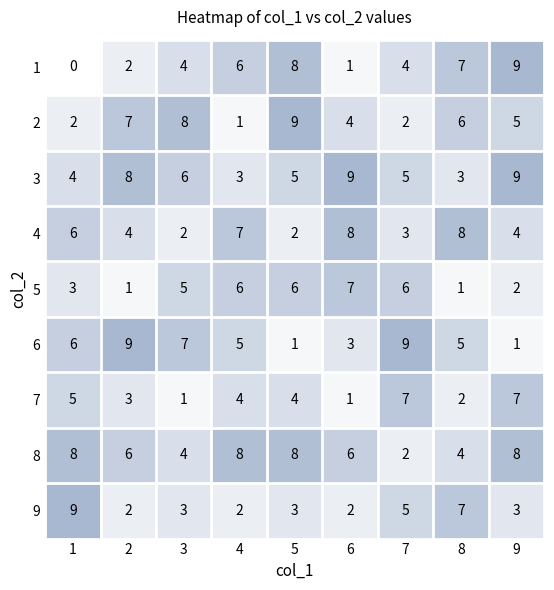

What is the sum of the 5 values at 6 and 5?

13